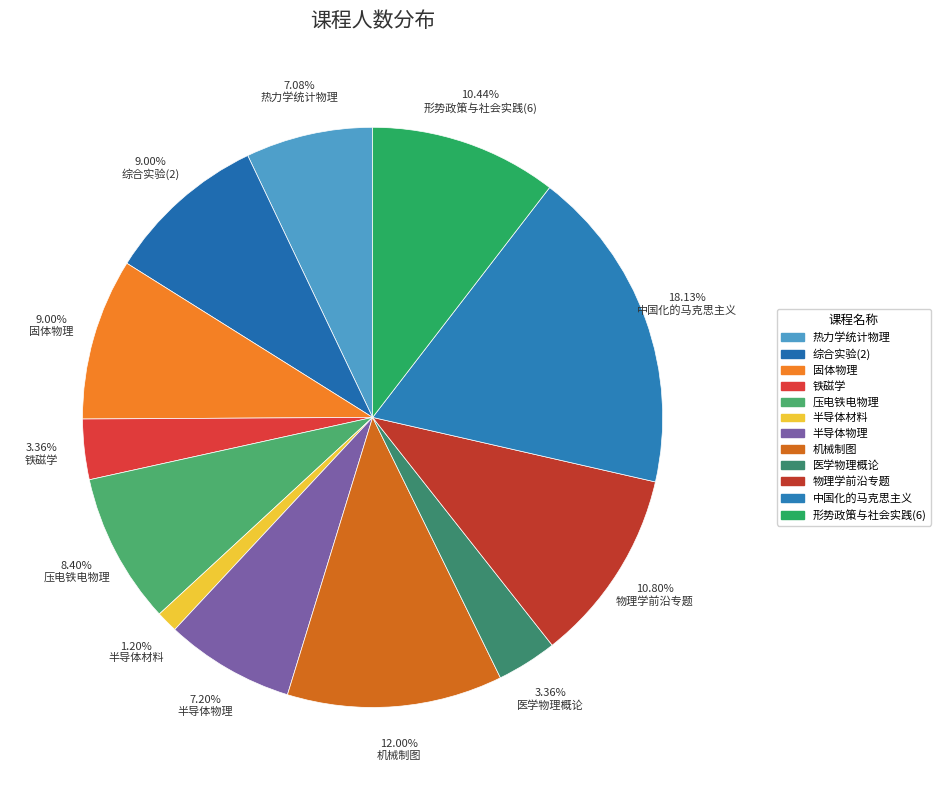

How many segments does this pie chart have?

12